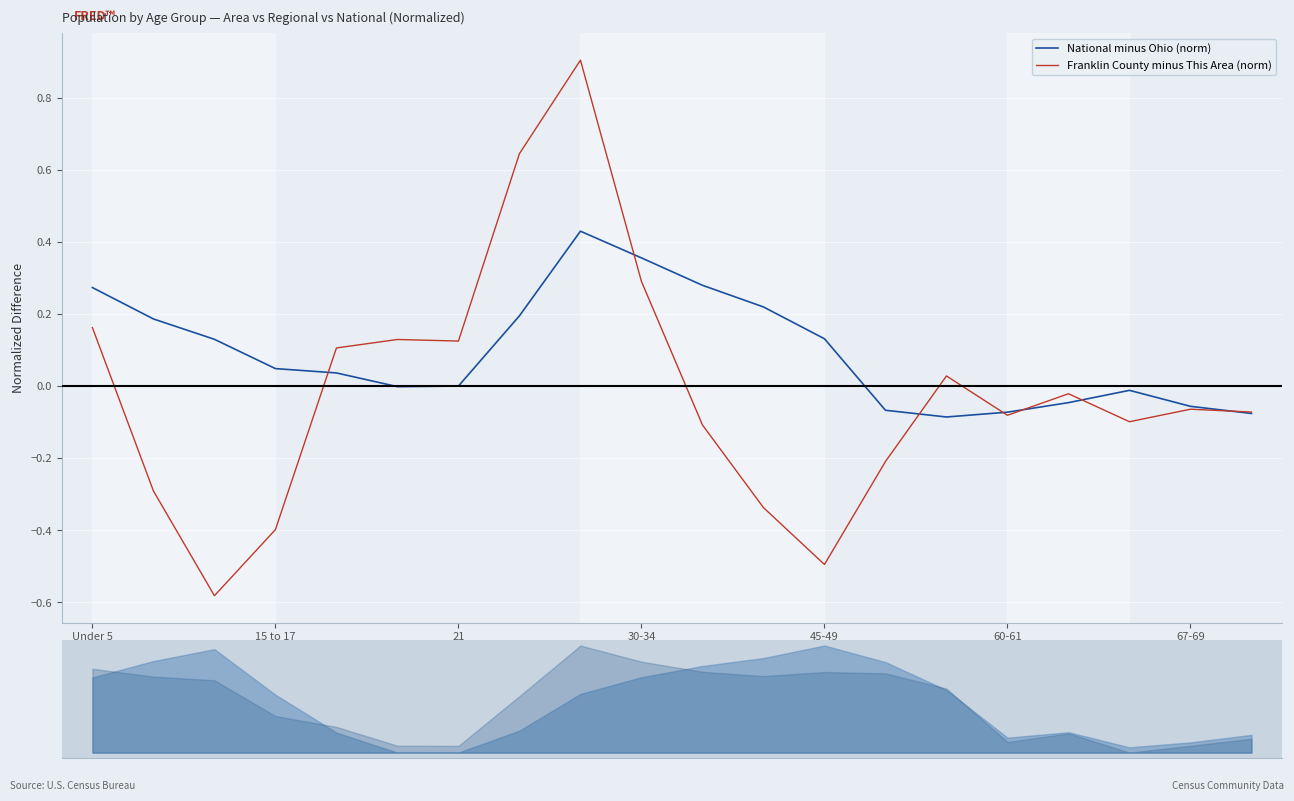

At which category is the sum across all series the highest?

8